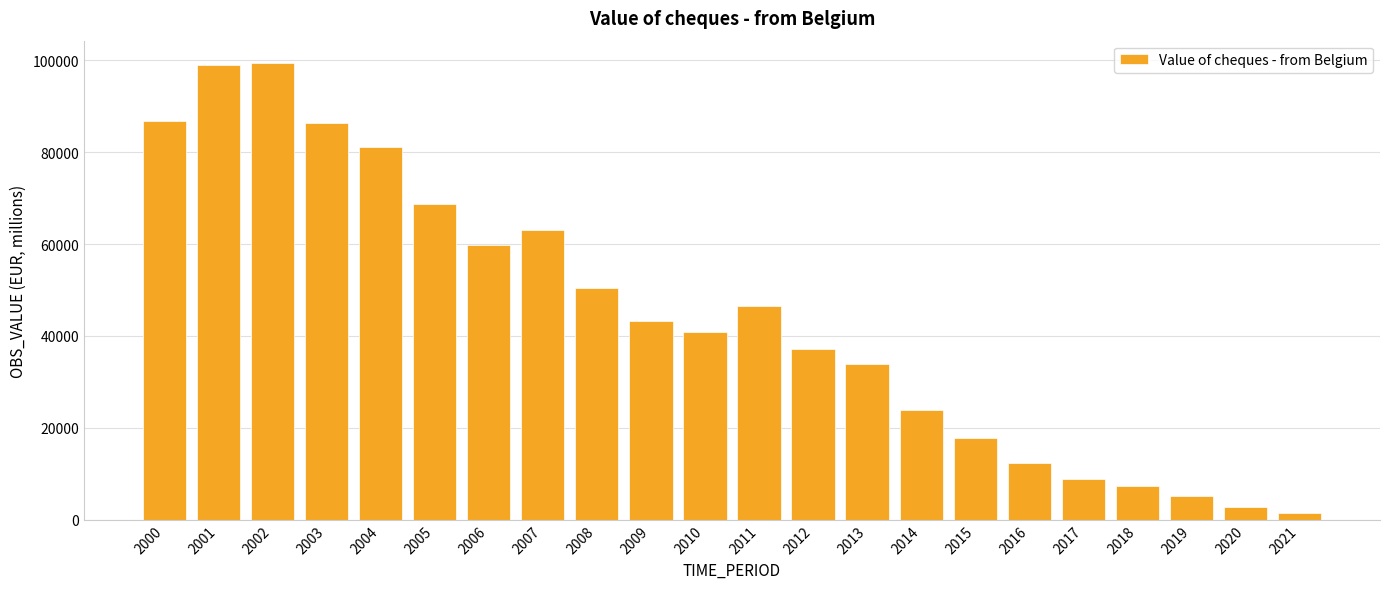

Are the bars horizontal?

No